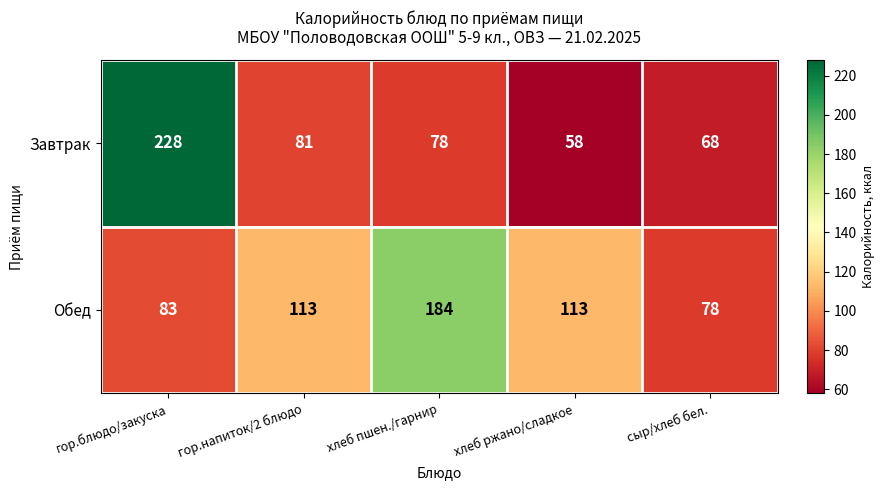

Between гор.напиток/2 блюдо and хлеб пшен./гарнир, which series saw the biggest shift?

Обед